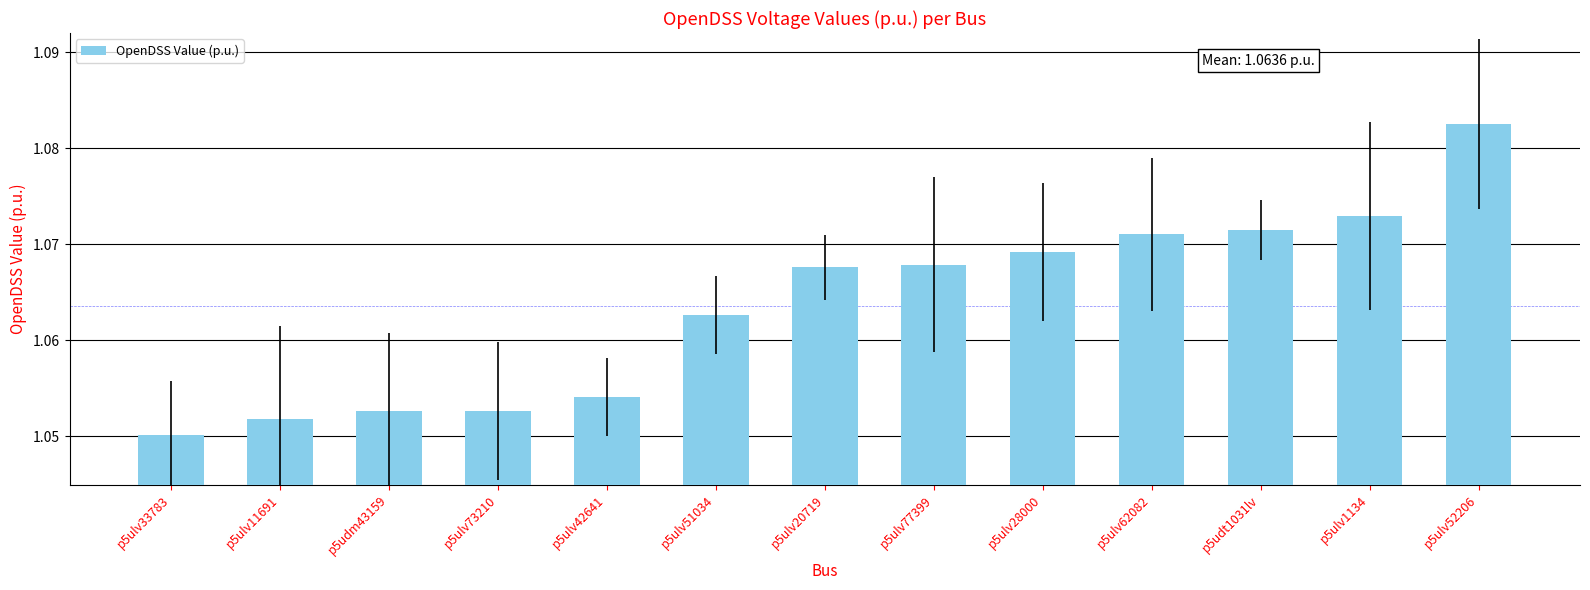

Between p5udm43159 and p5ulv52206, which is larger?

p5ulv52206